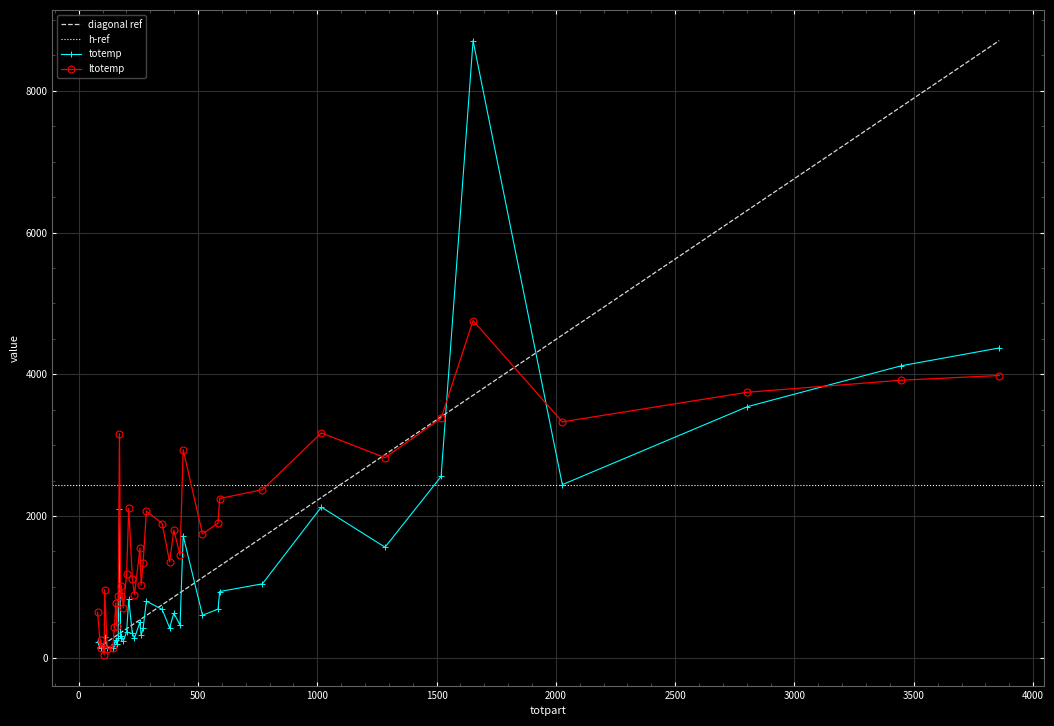

Which series has the largest range (max minus min)?

totemp